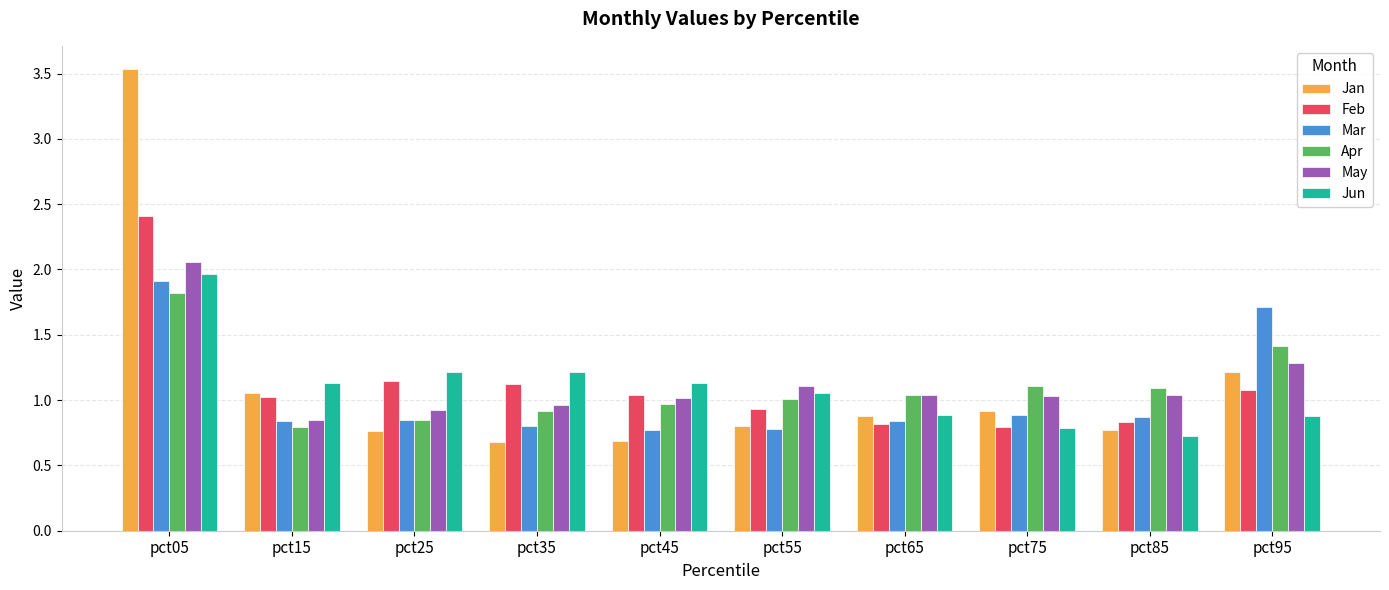

Is it true that Apr equals 2.8 at pct05?

False